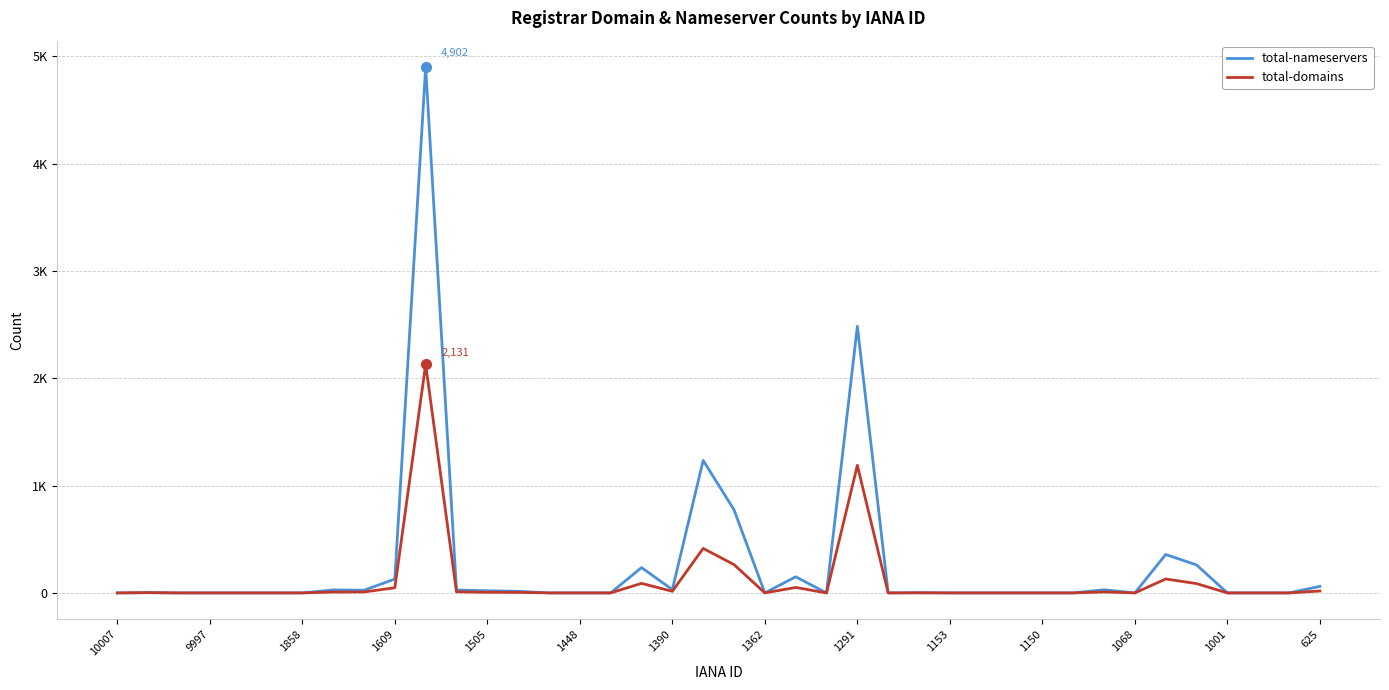

What are all the series names shown in the legend?

total-nameservers, total-domains